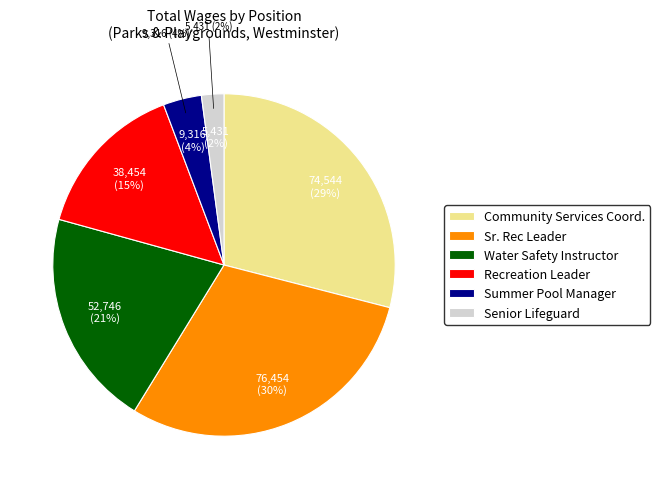

Count the number of slices in the pie.

6